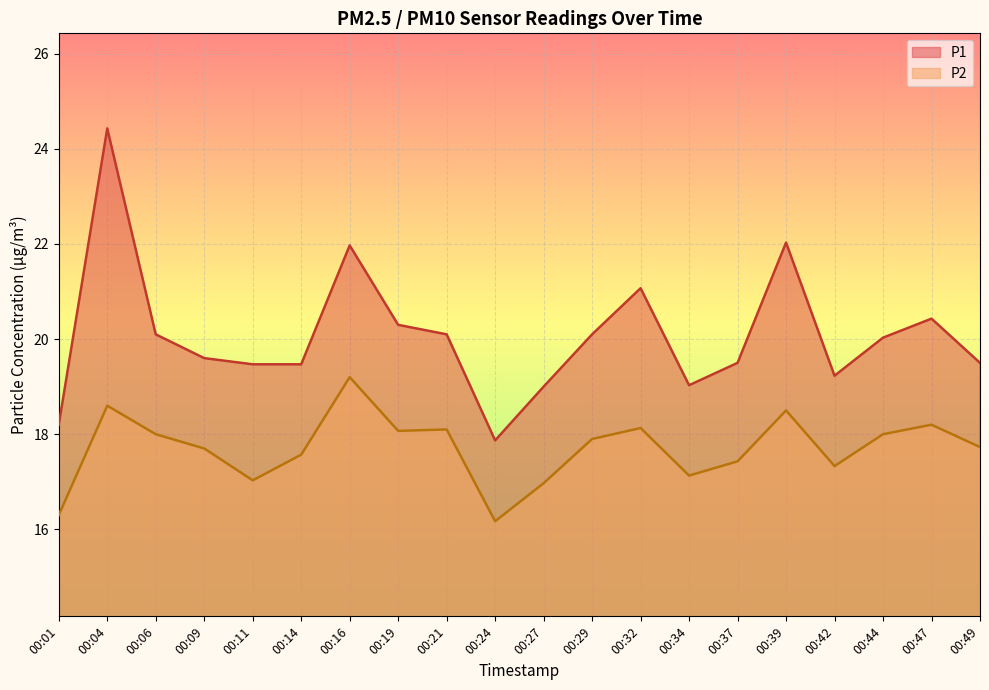

What is the greatest value displayed?

24.4